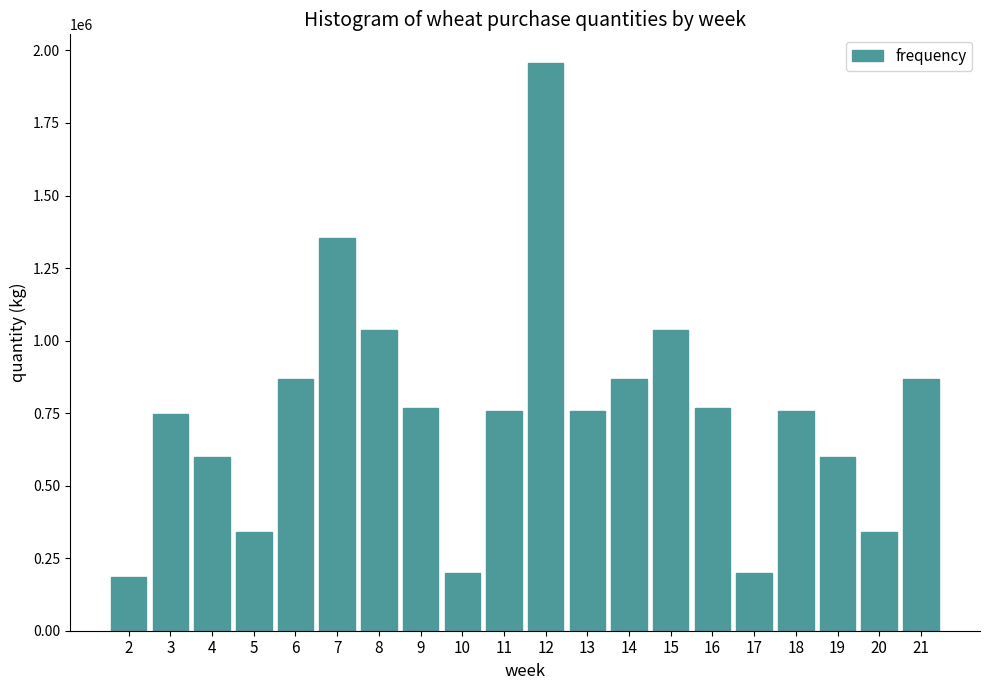

What is the average value?

749873